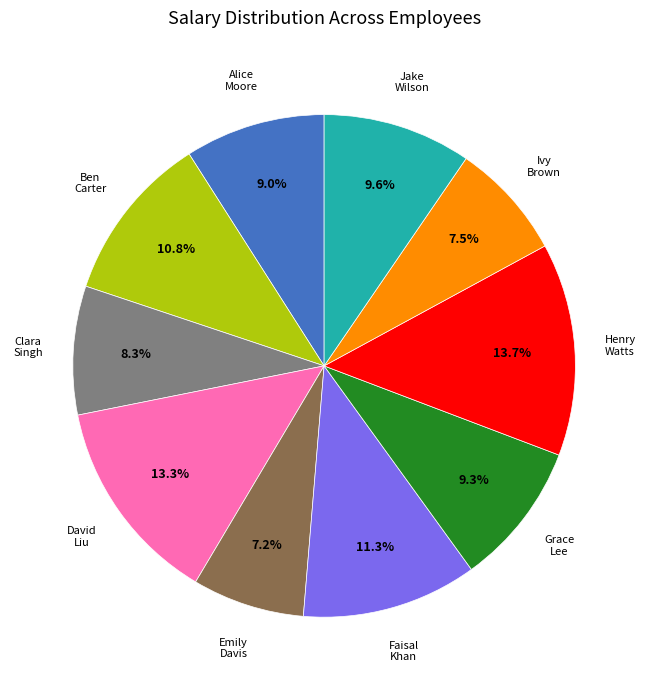

How many slices are in this pie chart?

10